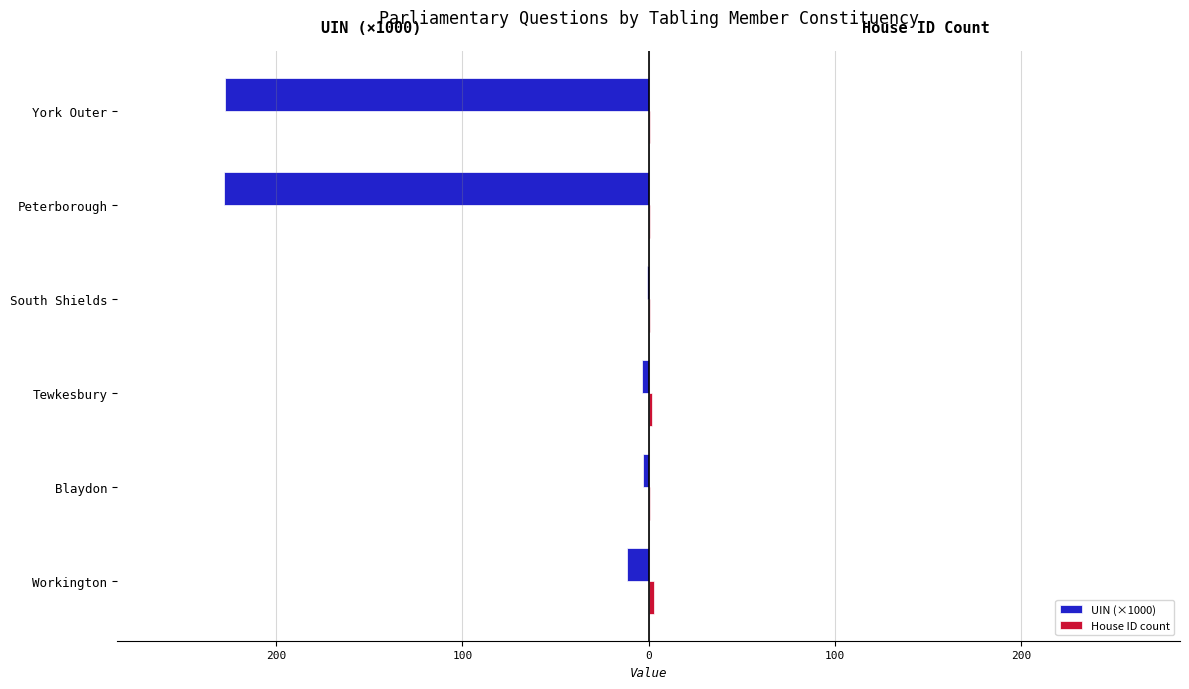

How many groups of bars are there?

6